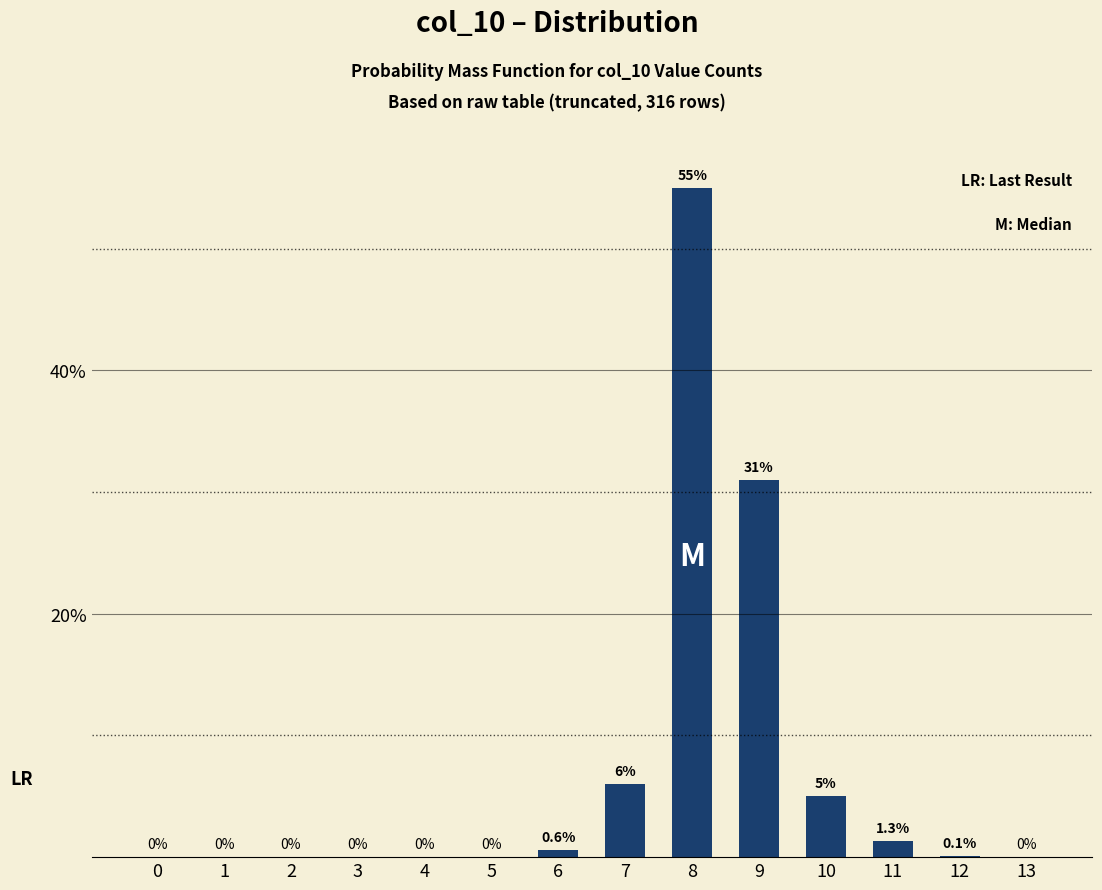

Where is the data nearest to the value 27?

9